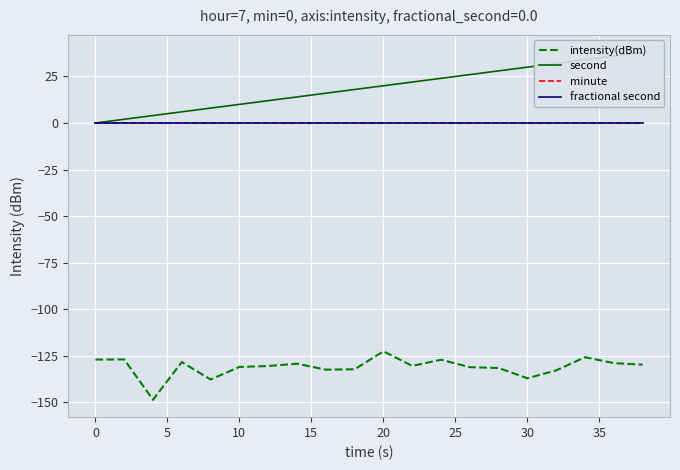

Which series has the largest range (max minus min)?

second